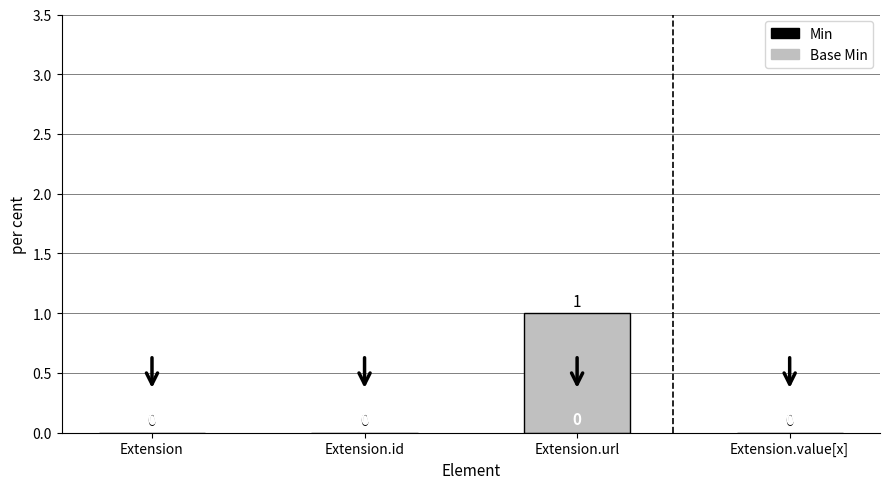

The chart shows a value of 0 at Extension.value[x]. True or false?

True